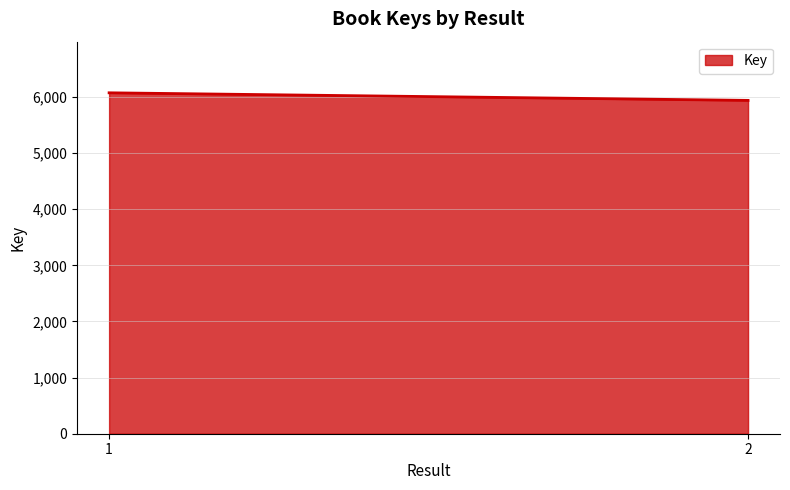

True or false: the data shows 5940 at 2.

True